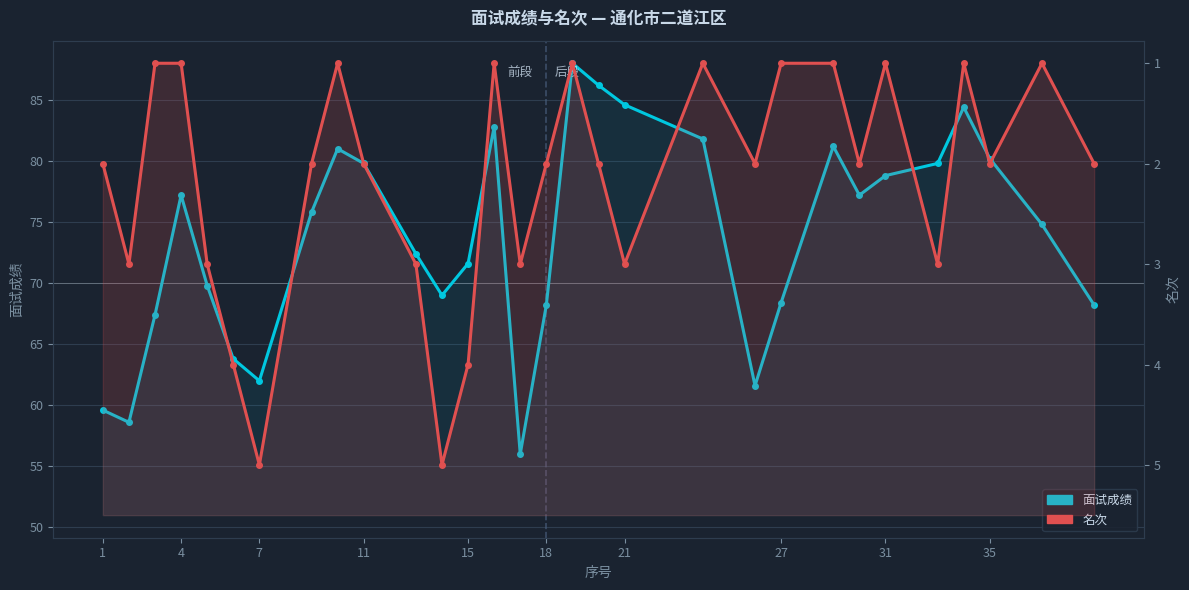

How many data points in 名次 are above 2?

10